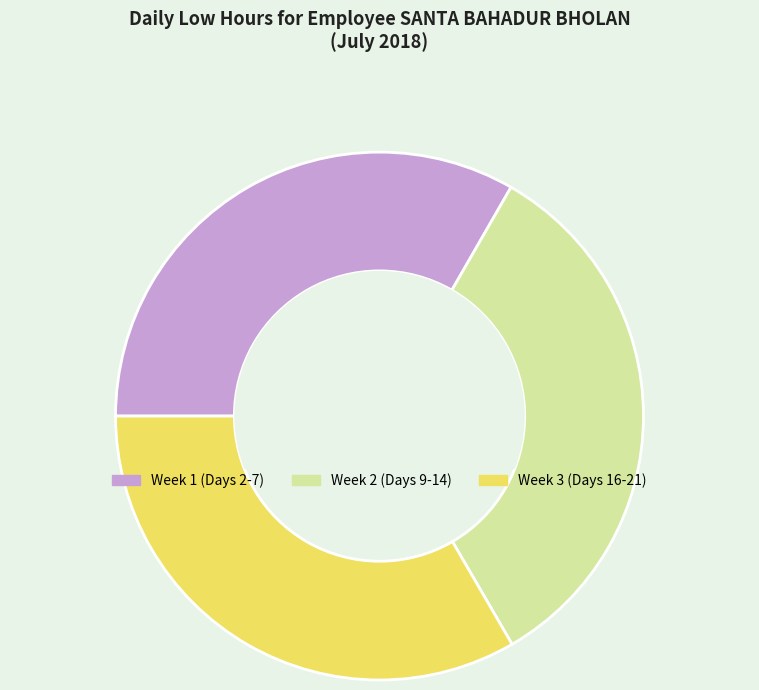

Does any single category account for the majority?

No